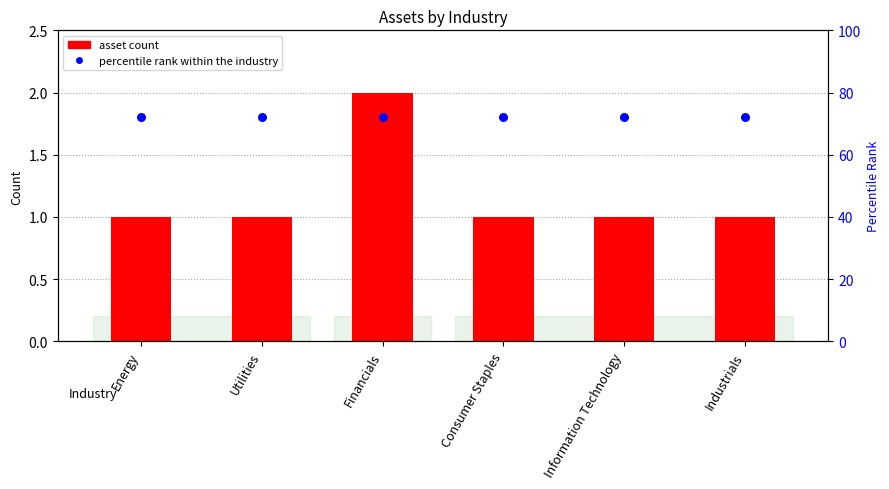

At how many categories does at least one series exceed 1?

6